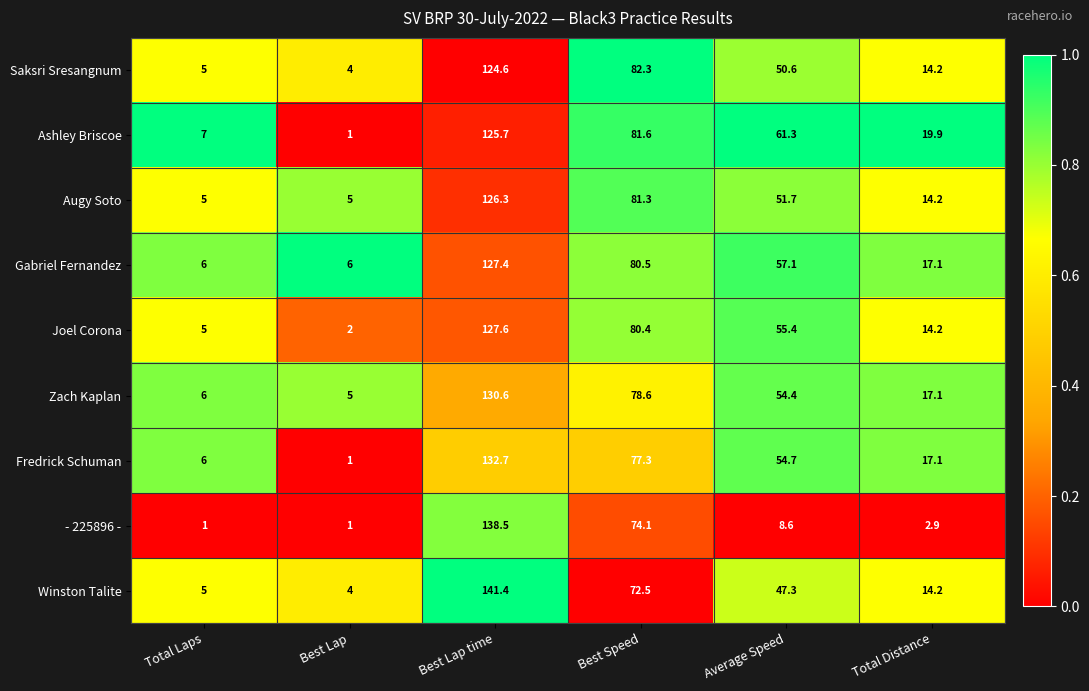

At which label does - 225896 - first exceed 8?

Best Lap time